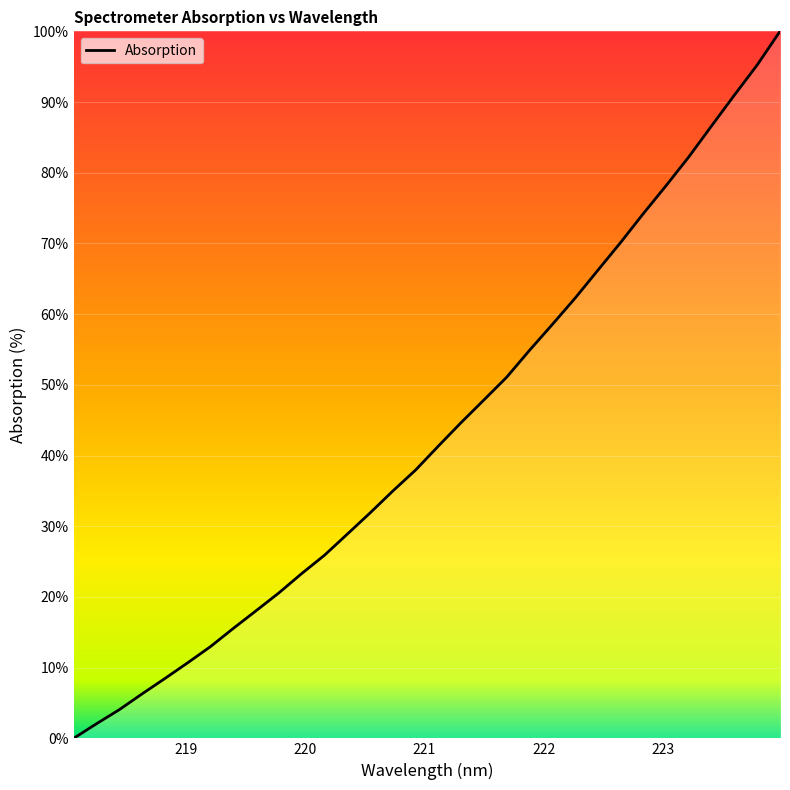

Reading left to right, what are all the values shown in this chart?

0.0	2.1	4.1	6.3	8.5	10.7	13.0	15.6	18.1	20.6	23.3	25.9	28.9	31.9	35.0	38.0	41.4	44.7	47.9	51.1	54.9	58.5	62.3	66.2	70.1	74.2	78.2	82.3	86.7	91.0	95.2	100.0